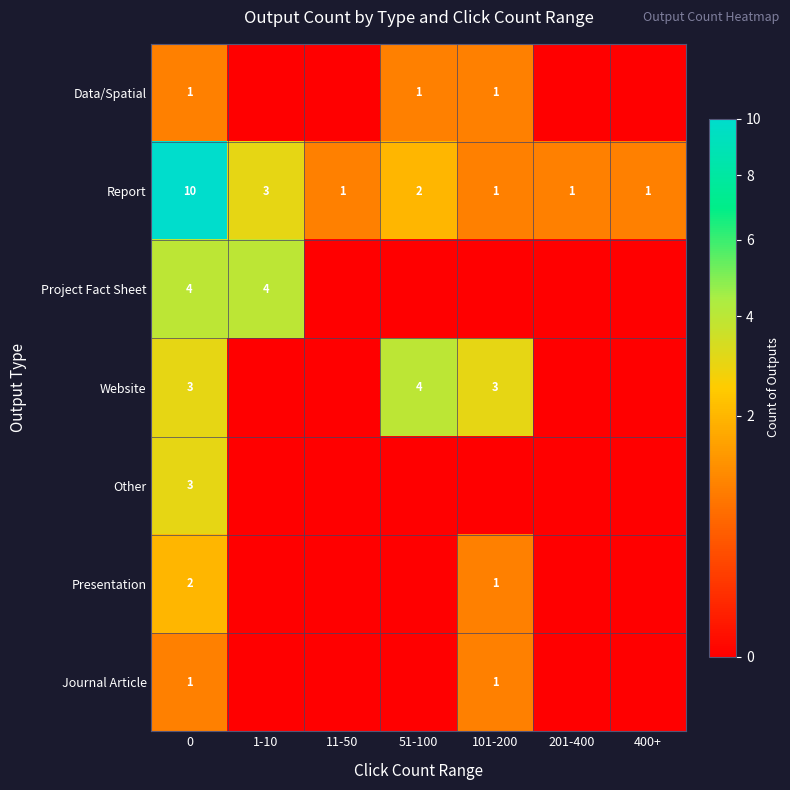

What is the spread (max minus min) of values at 51-100?

4